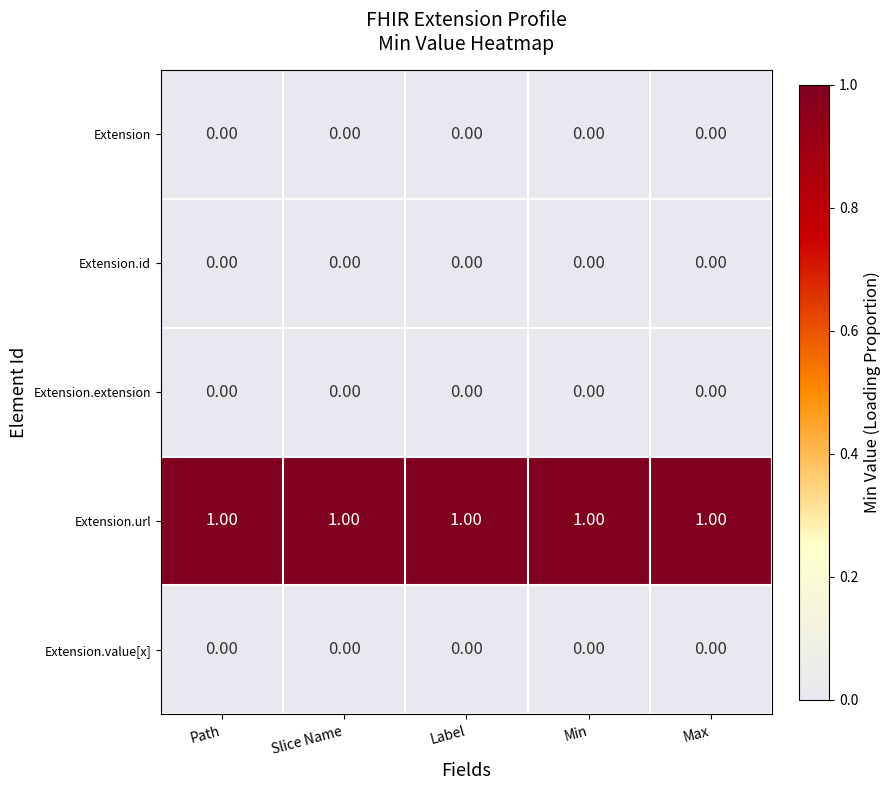

What is the spread (max minus min) of values at Label?

1